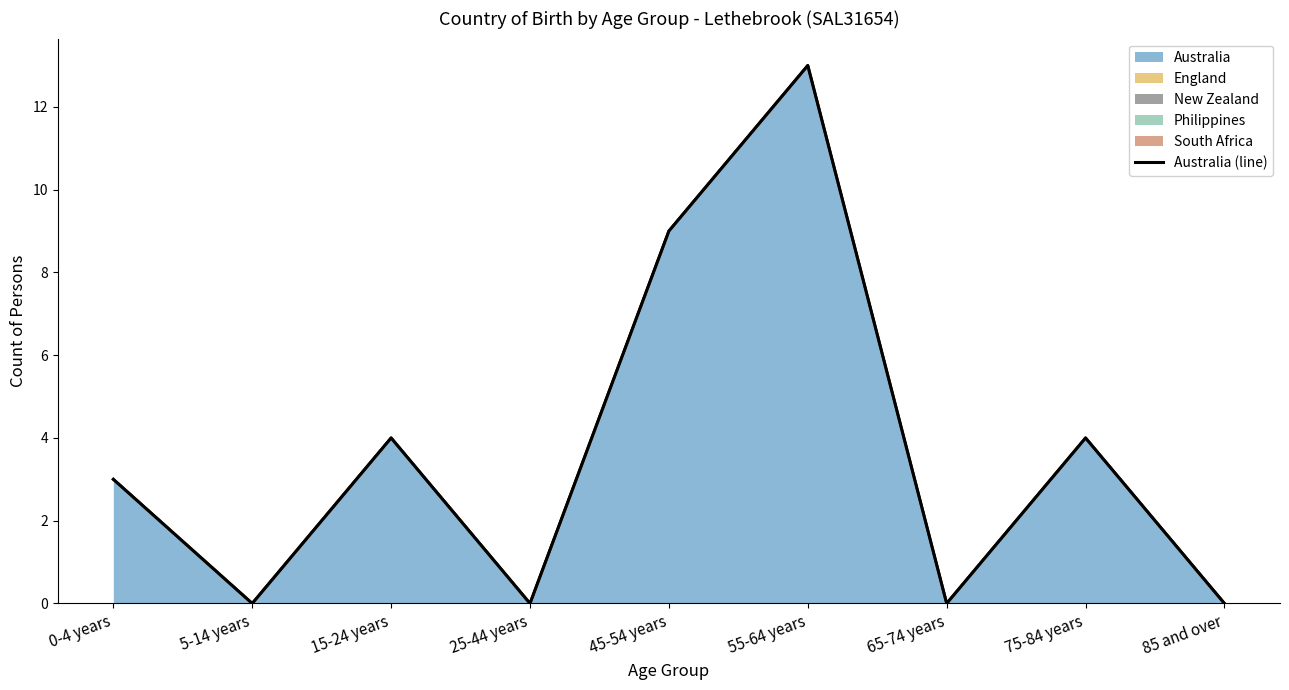

At which label does the data first exceed 3?

15-24 years